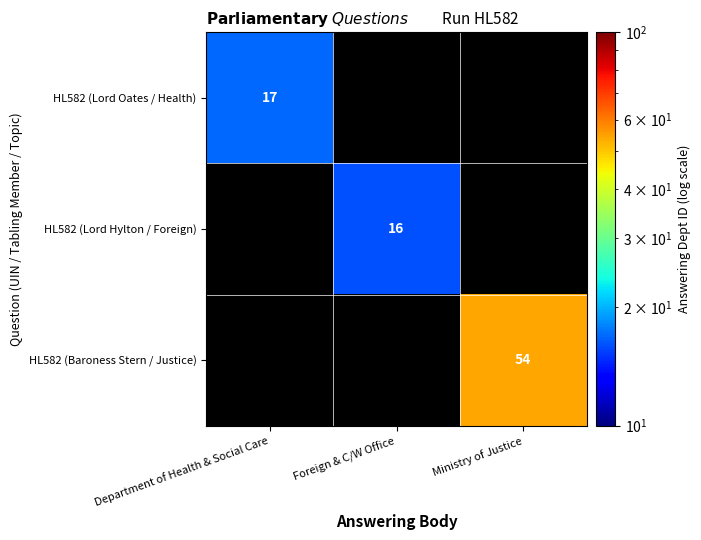

The value of HL582 (Lord Hylton / Foreign) at Foreign & C/W Office is 8. True or false?

False